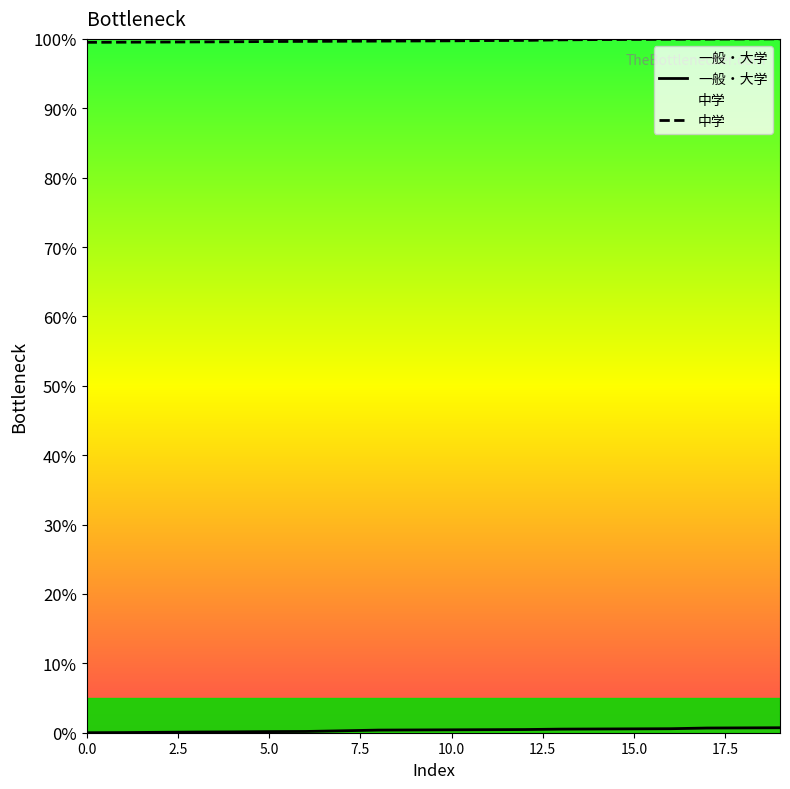

Which series has the largest total across all categories?

中学